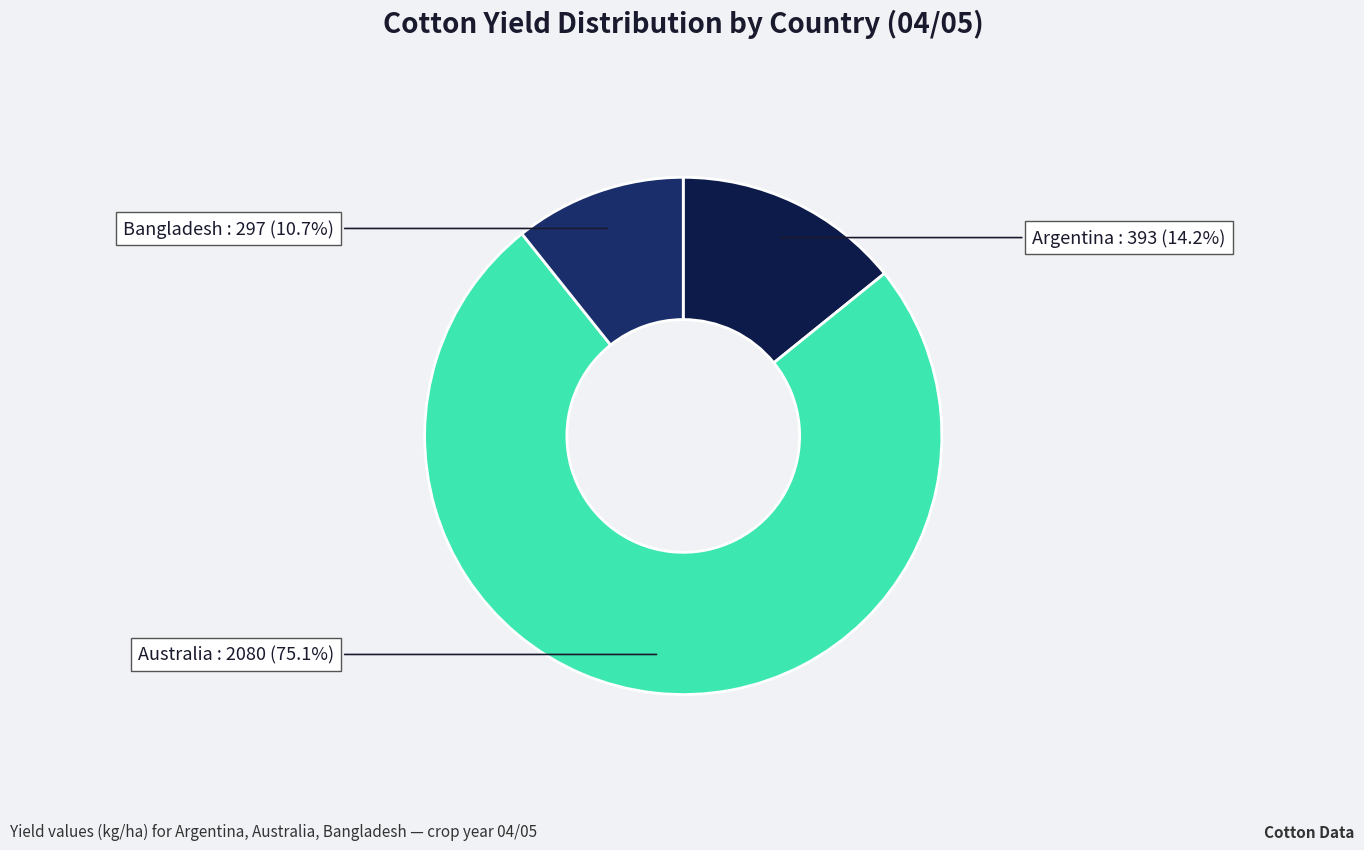

Which category has the smallest portion of the pie?

Bangladesh